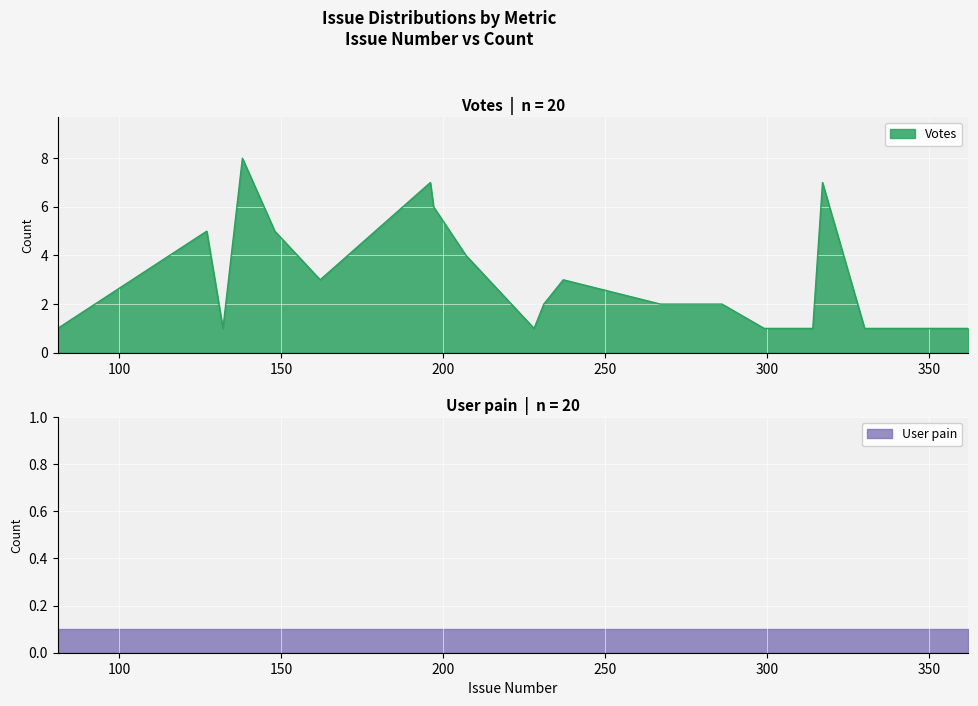

What is the approximate value at 132?

1